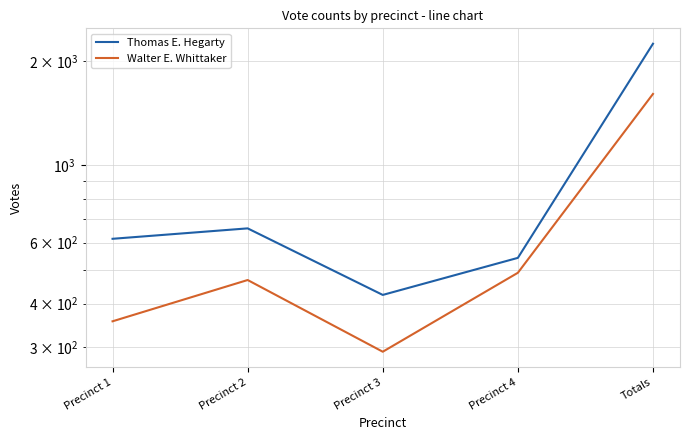

Which series has the largest range (max minus min)?

Thomas E. Hegarty